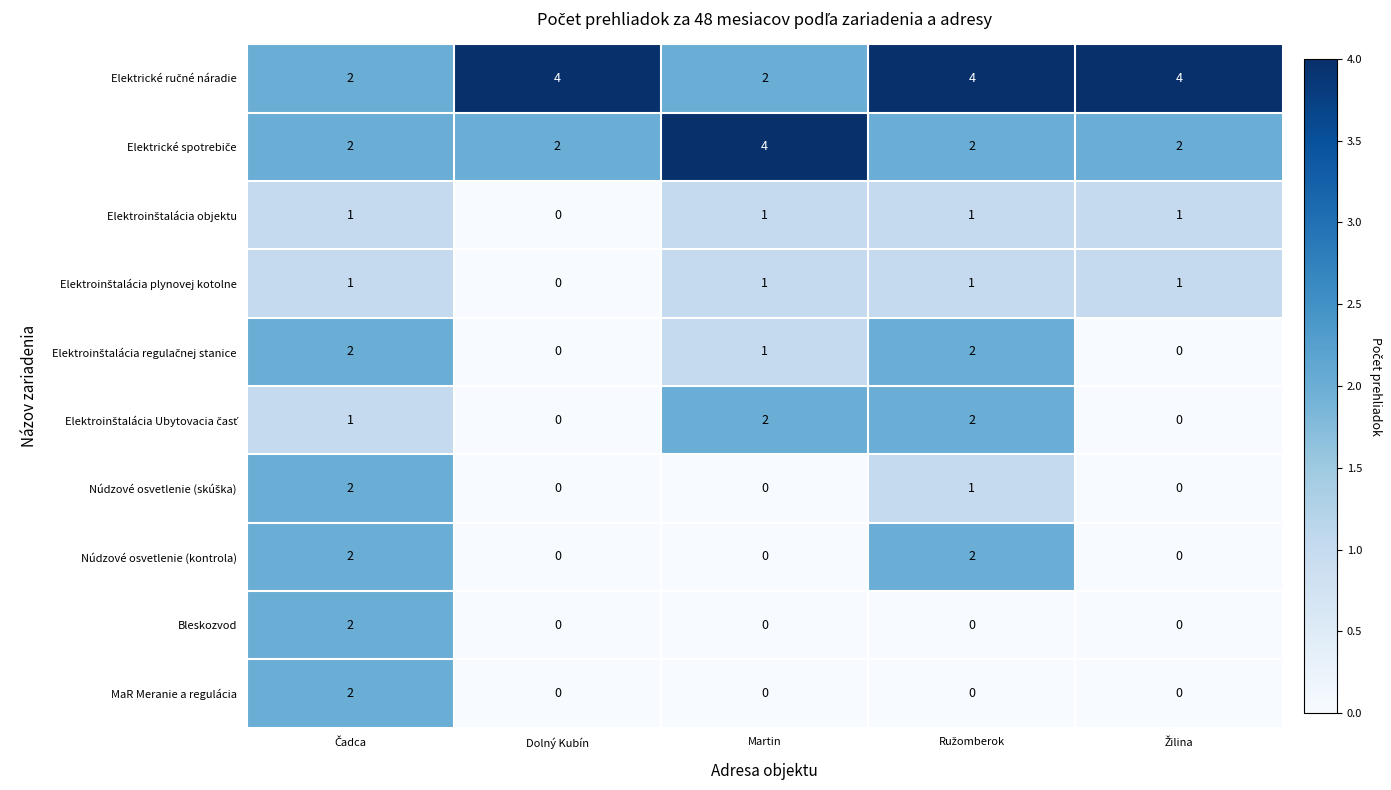

True or false: Bleskozvod has a value of -1 at Martin.

False